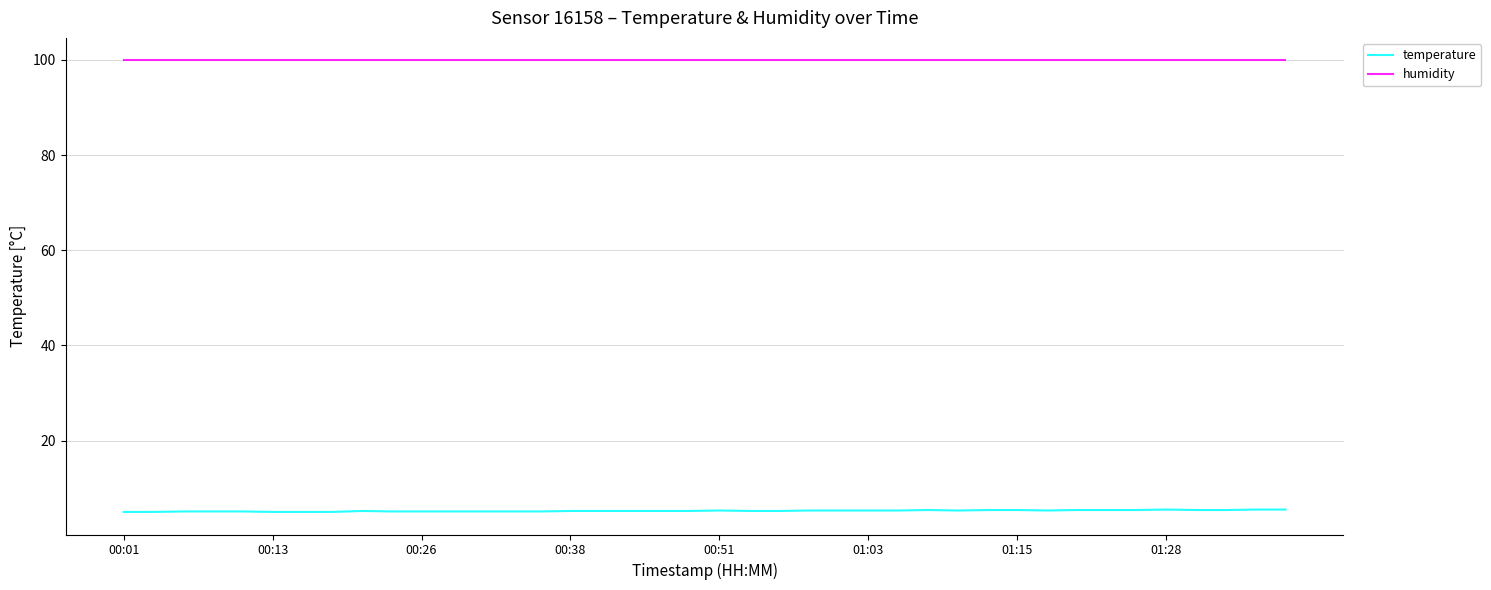

Which series has the largest range (max minus min)?

temperature